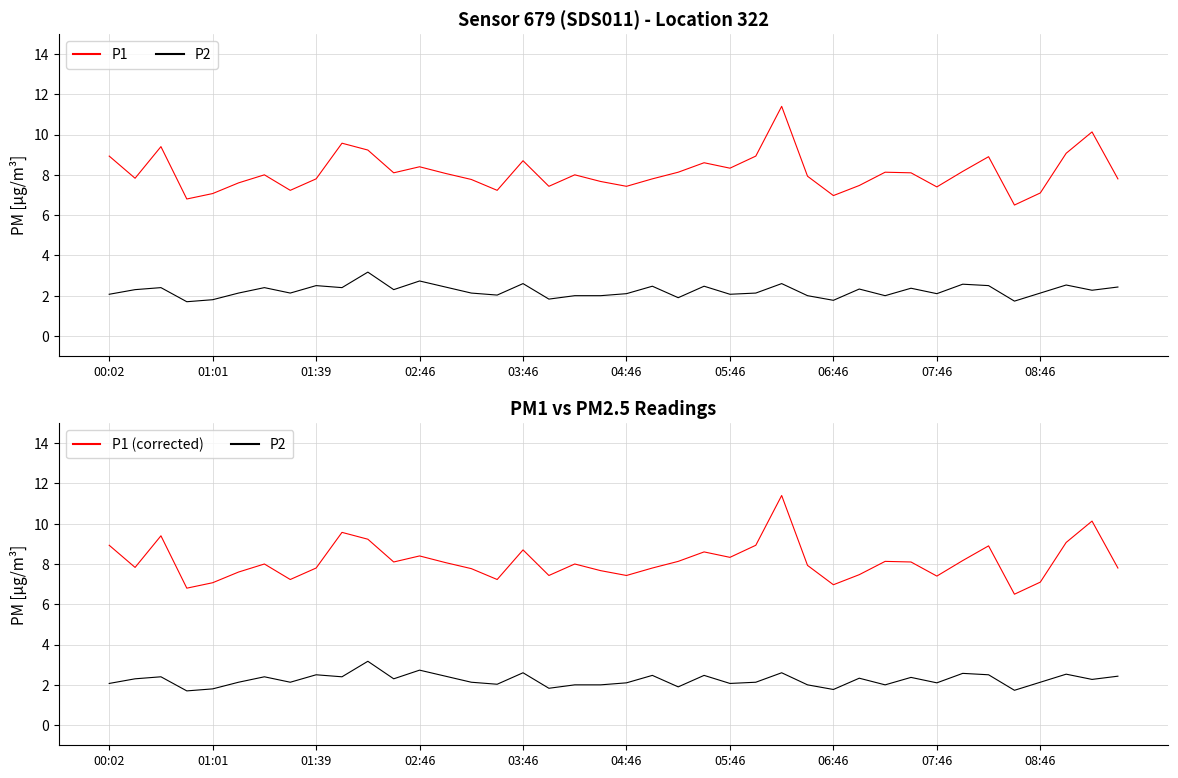

Is the value of P1 (corrected) at 19 greater than the value of P2 at 21?

Yes